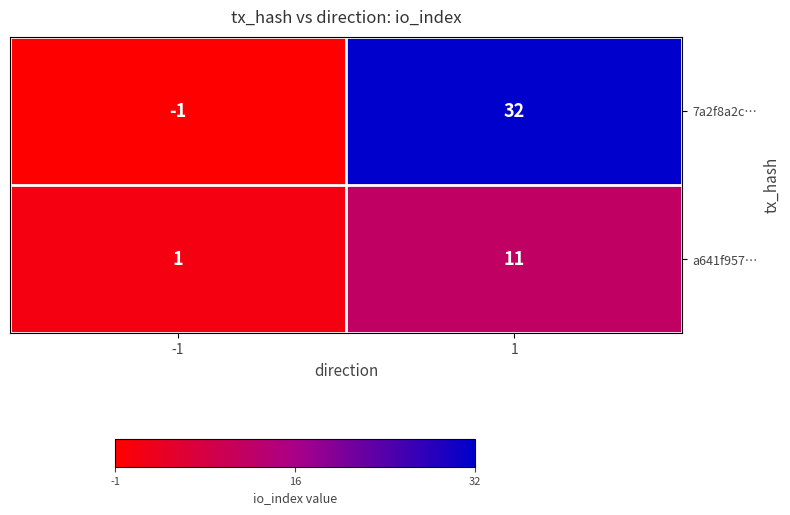

Is it true that 7a2f8a2c… equals 57 at 1?

False